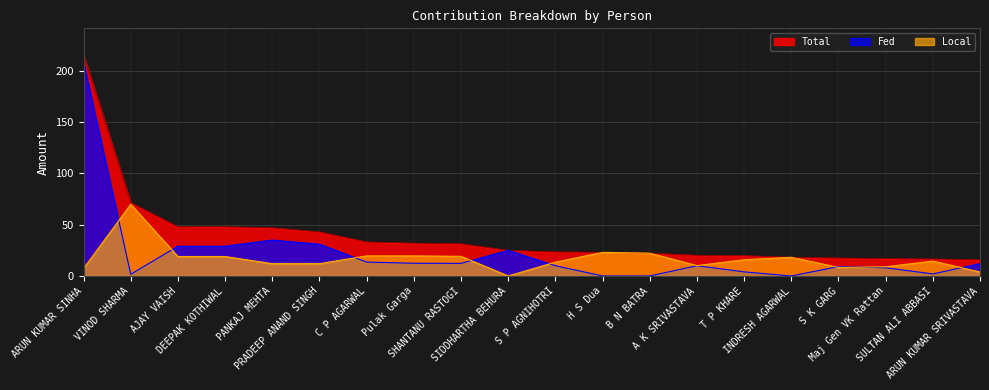

Rank the series at ARUN KUMAR SINHA from highest to lowest value.

Total, Fed, Local